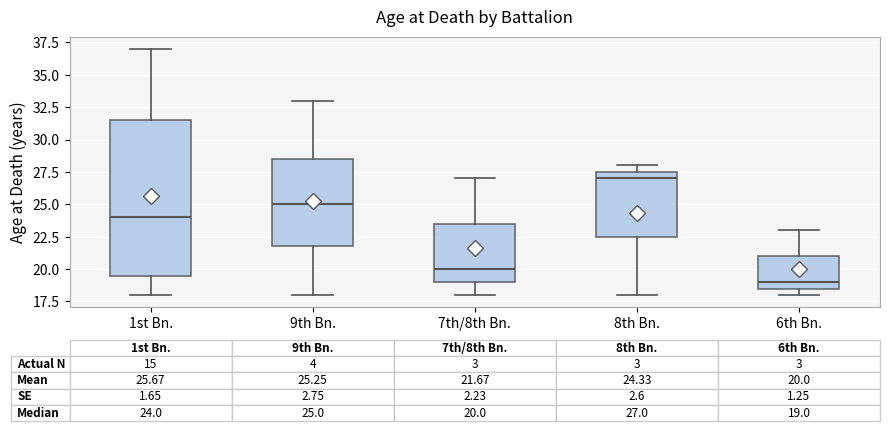

Which box is the tallest, from its lower edge to its upper edge?

1st Bn.